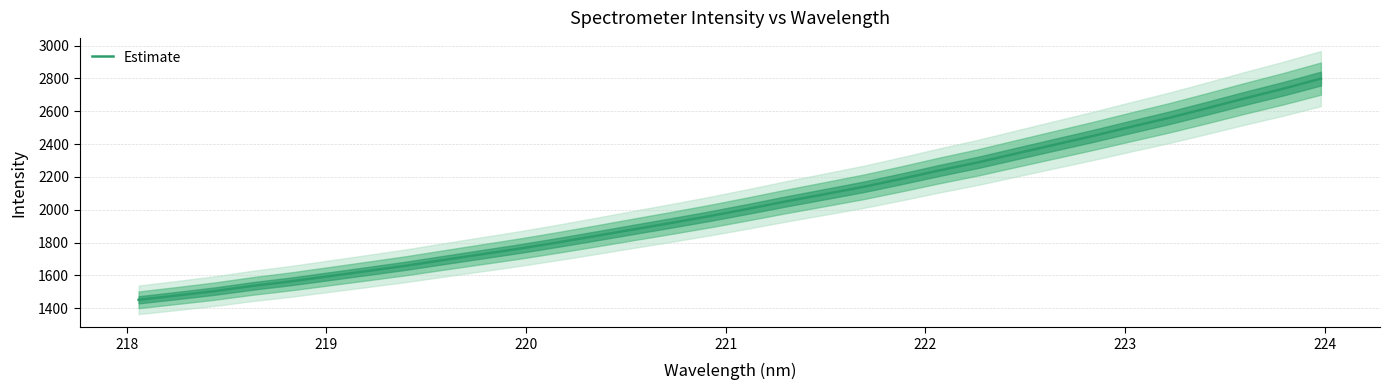

What is the value of the 18th point from the left?

2052.2